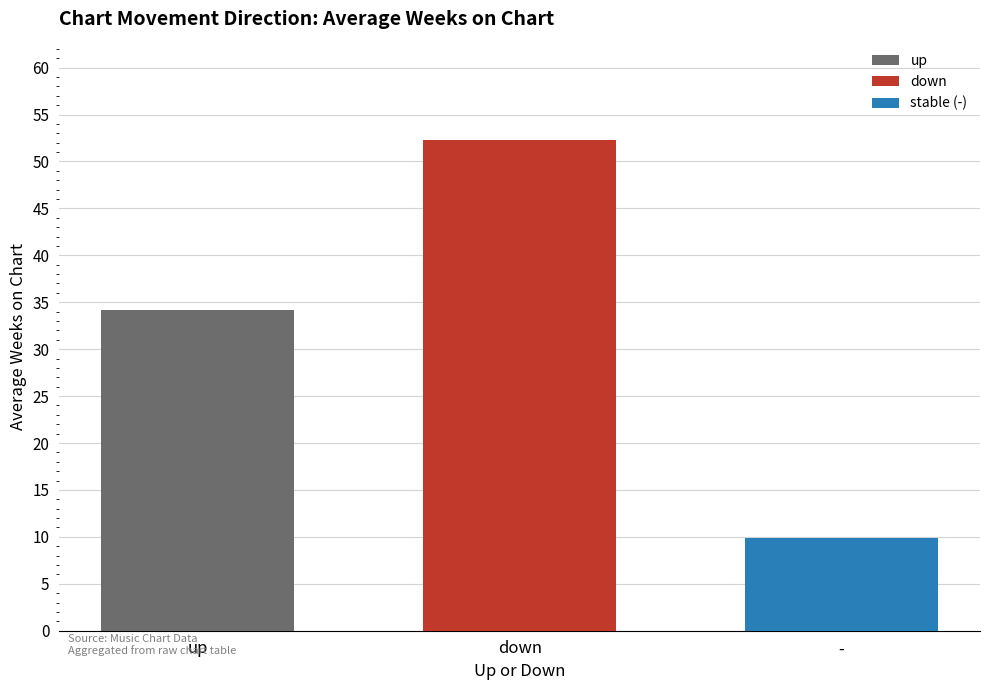

Reading left to right, extract all data points from this chart.

up: down=34.2
down: down=52.3
stable (-): down=9.9